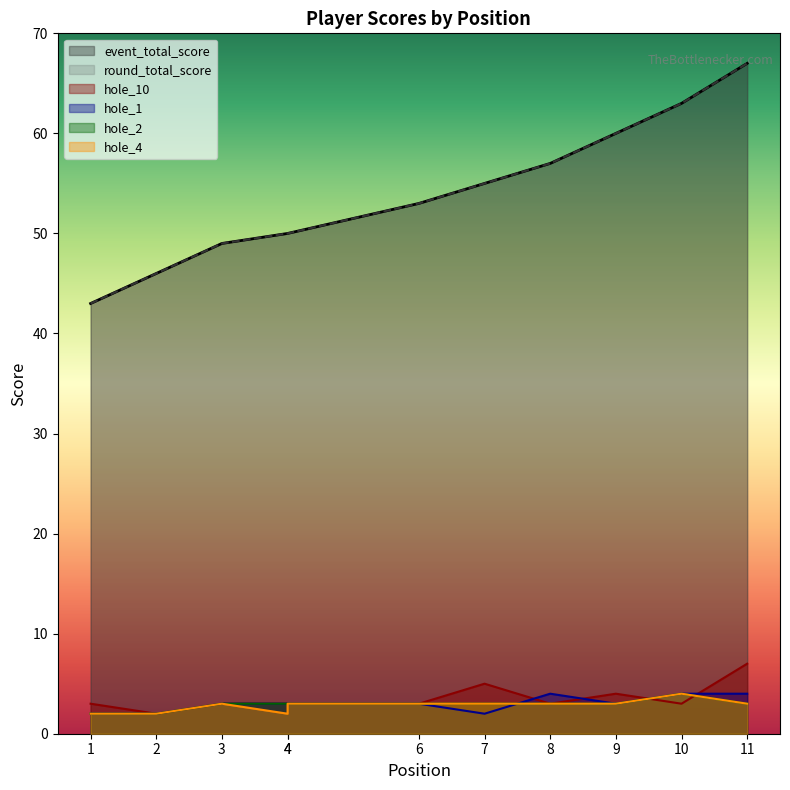

What is the total value across all series at 1?

95